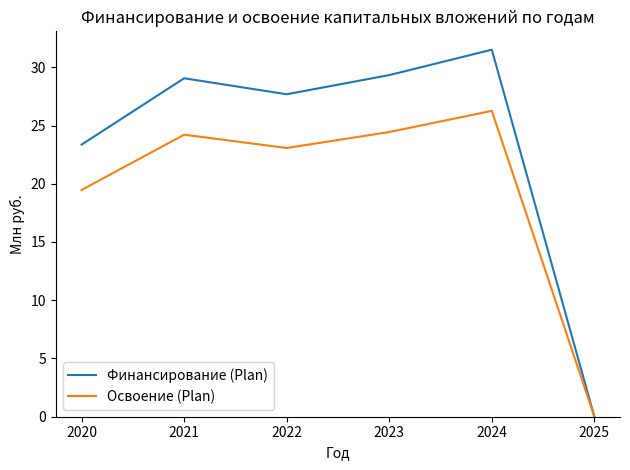

Is it true that Освоение (Plan) equals 16.7 at 2023?

False